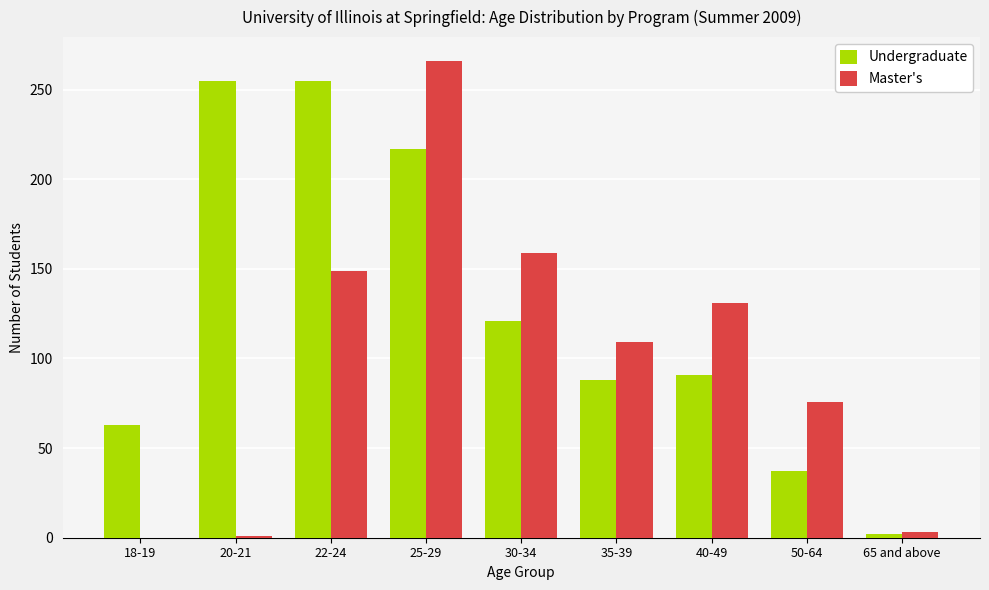

Count the number of categories in the chart.

9